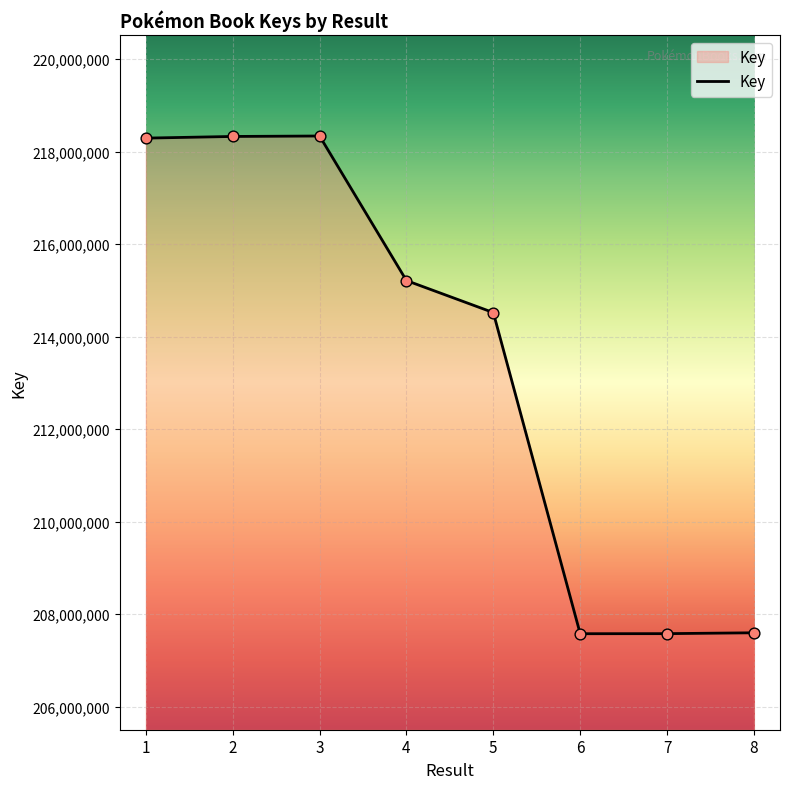

What is the ratio of the value at 6 to the value at 5?

1.0